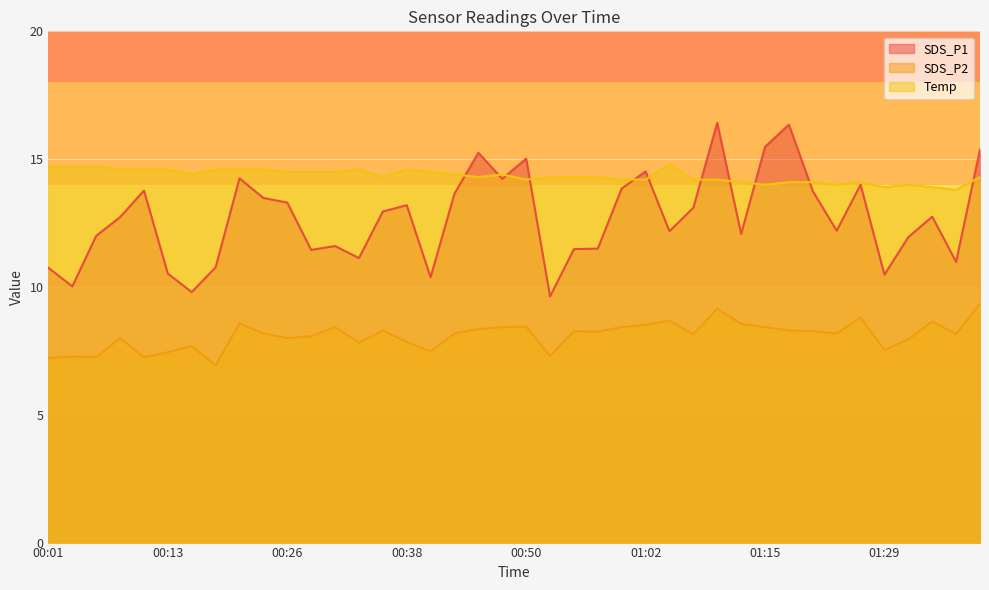

Count the number of categories in the chart.

40